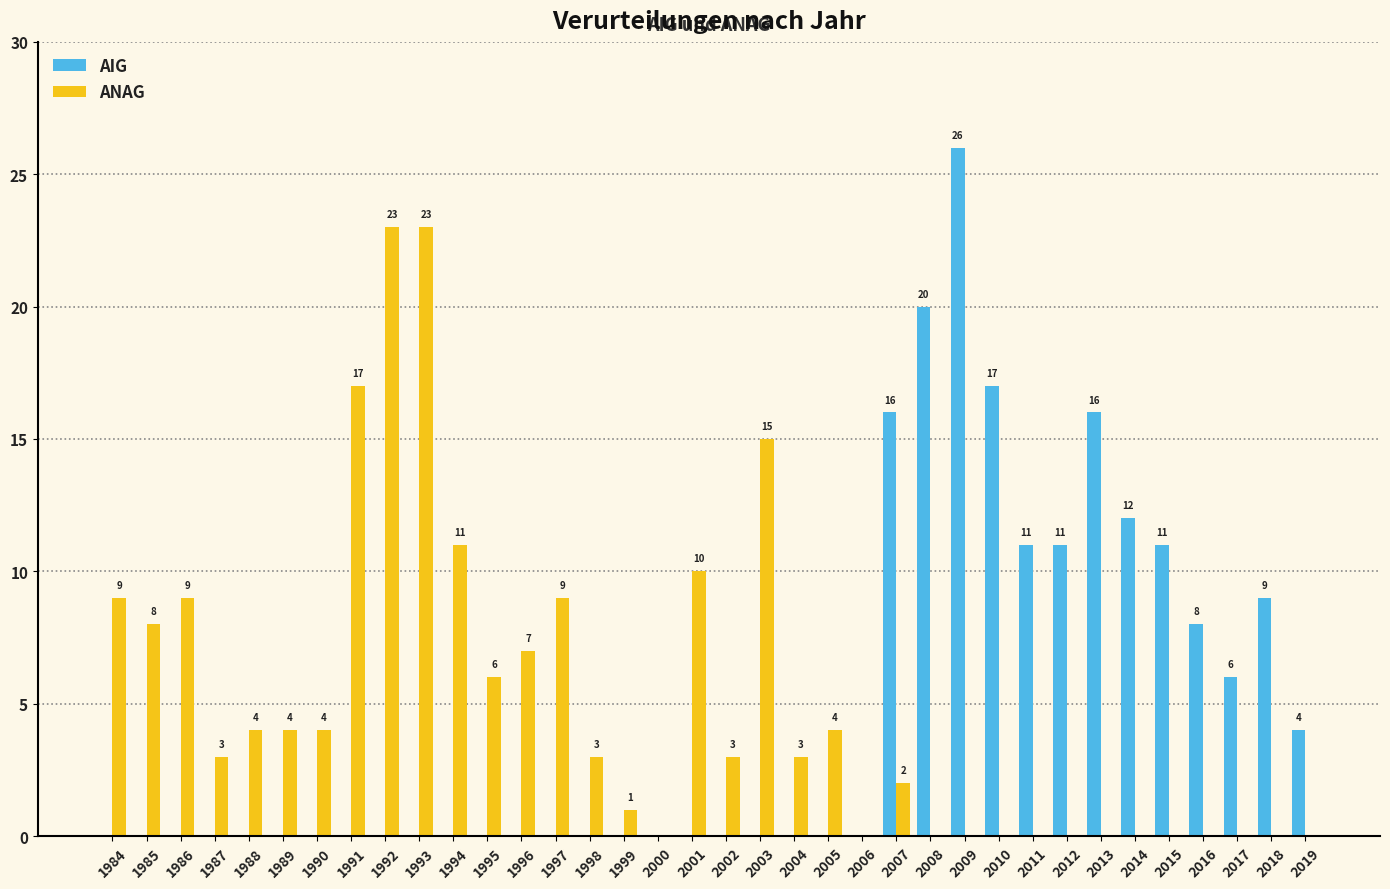

Which series has the widest spread of values?

AIG